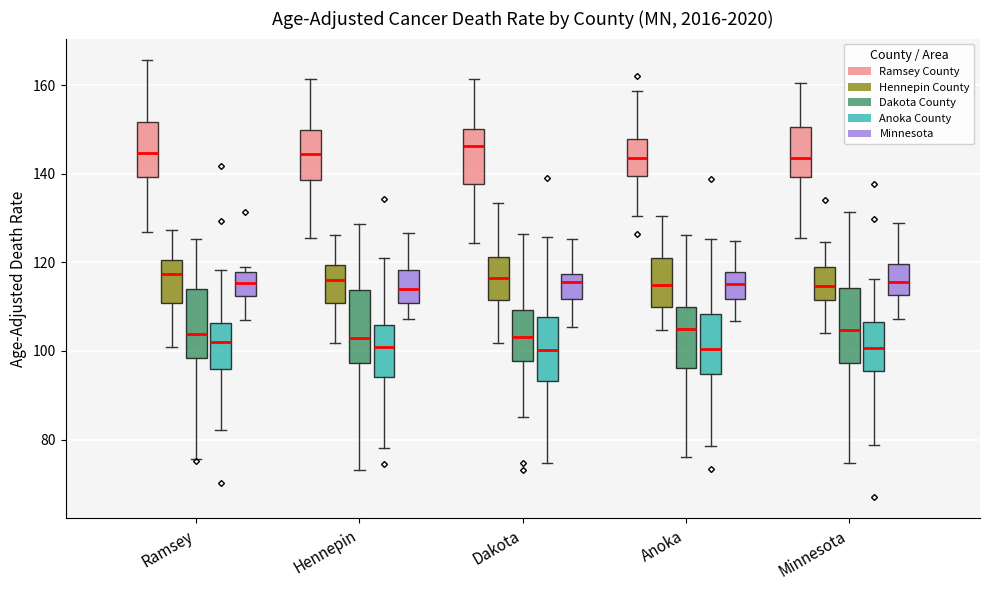

Where is the upper edge of the box for Ramsey (Minnesota) on the y-axis? The values are not printed on the chart, so give them approximately, as read against the axis.

118